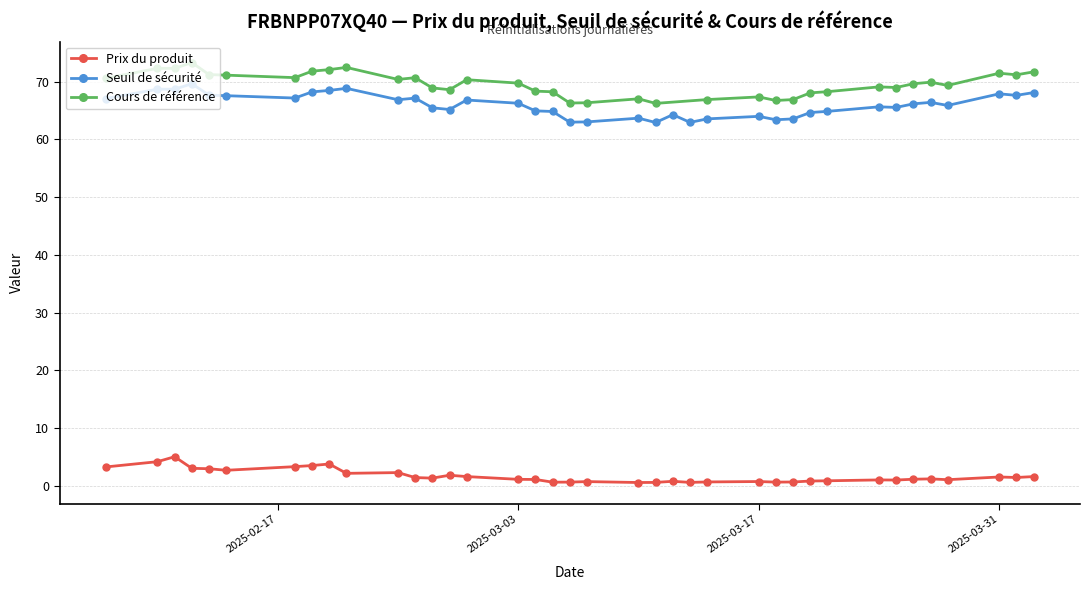

List the series in order of their peak value, highest first.

Cours de référence, Seuil de sécurité, Prix du produit